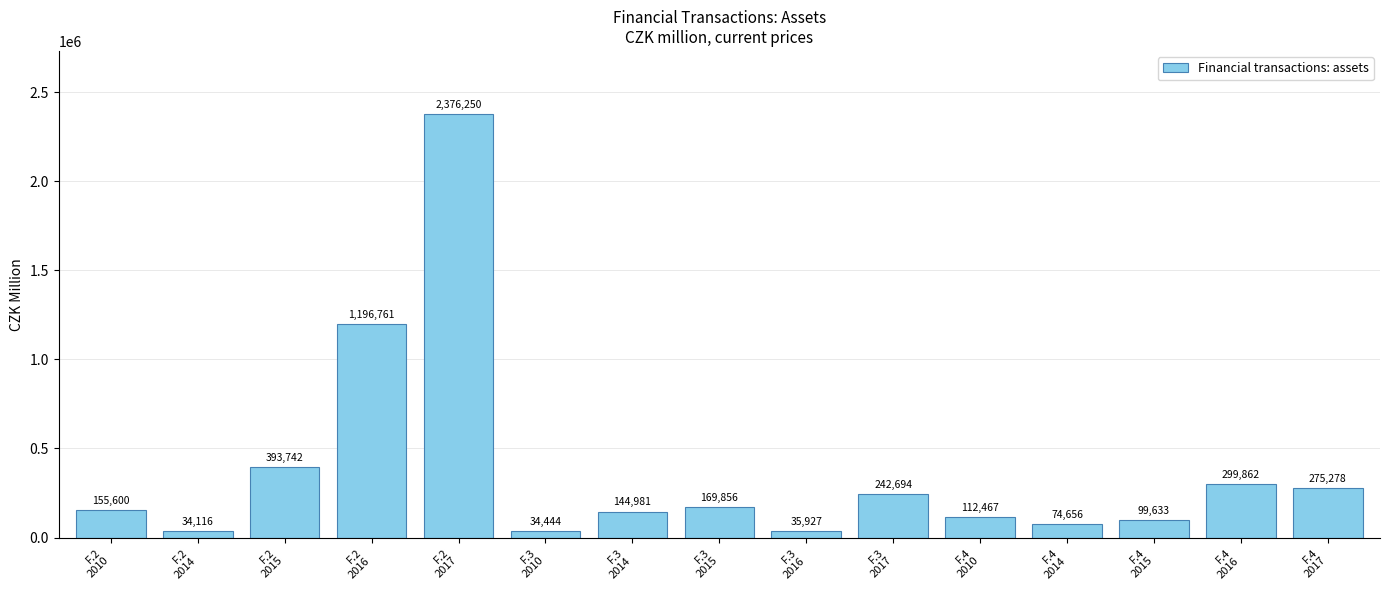

List the labels in order of value, largest first.

F.2
2017, F.2
2016, F.2
2015, F.4
2016, F.4
2017, F.3
2017, F.3
2015, F.2
2010, F.3
2014, F.4
2010, F.4
2015, F.4
2014, F.3
2016, F.3
2010, F.2
2014